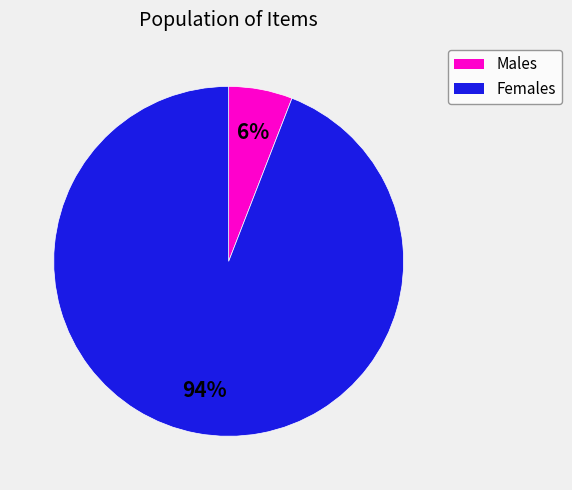

Is there any slice that represents more than half of the pie?

Yes